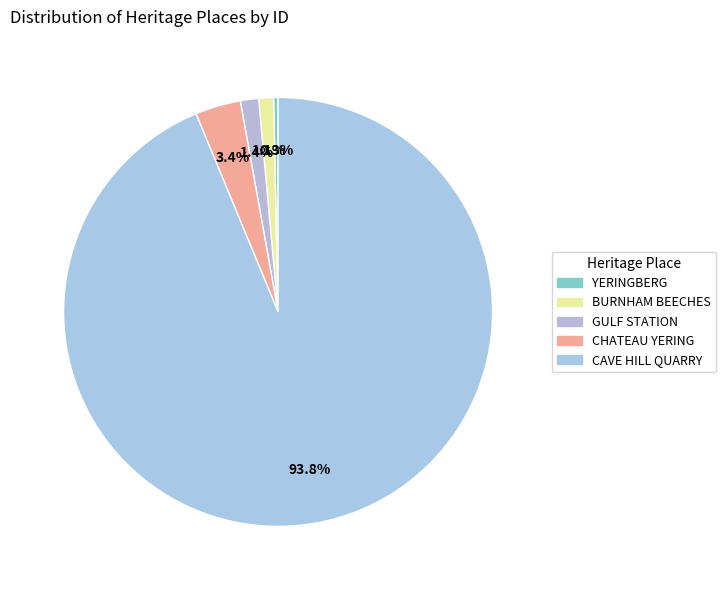

How many slices are in this pie chart?

5